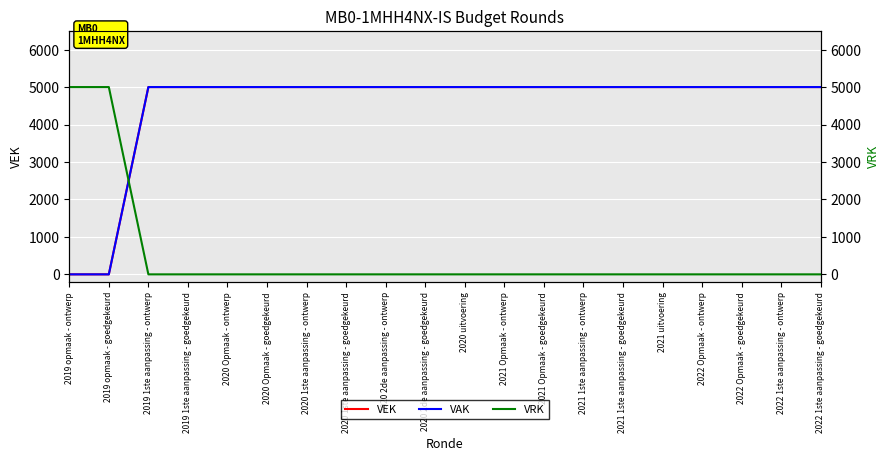

What is the highest value of the VRK series?

5000